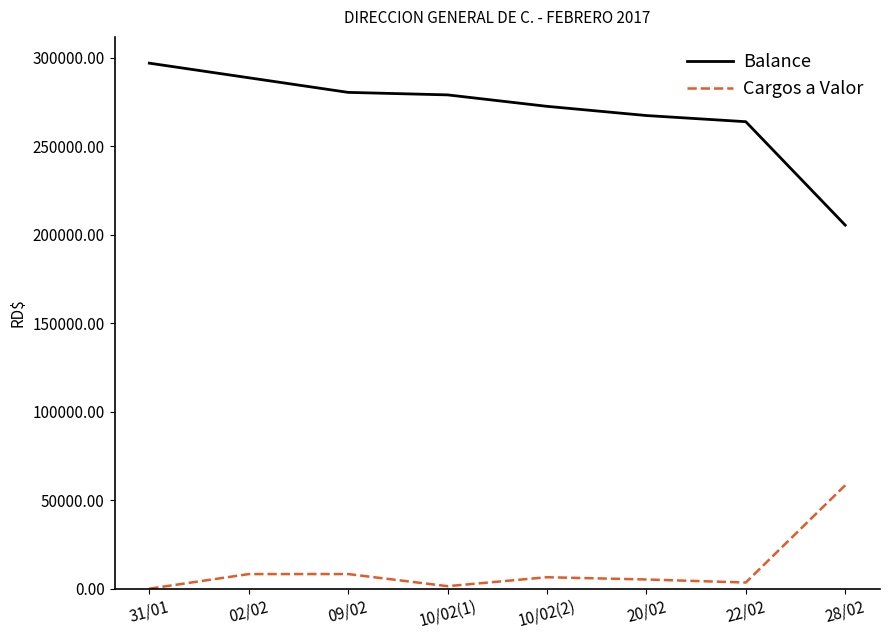

Which series has the largest total across all categories?

Balance